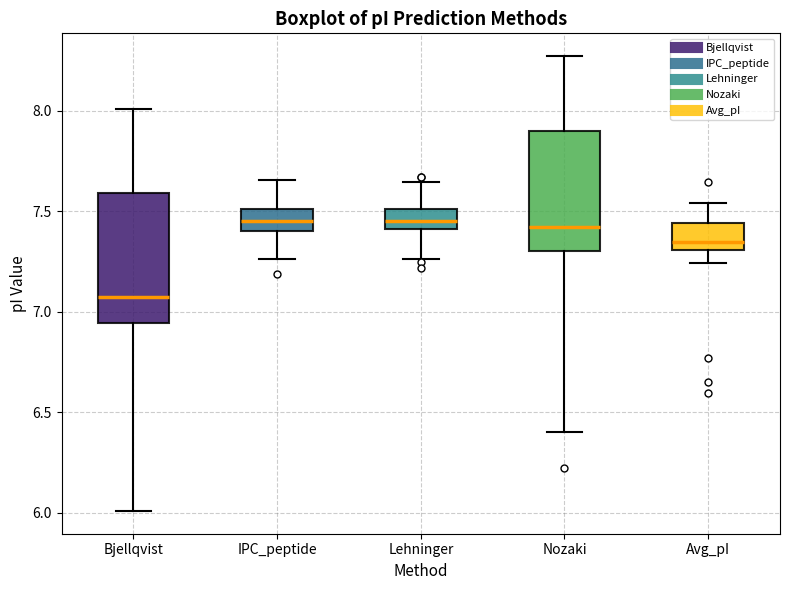

Where is the upper edge of the box for Bjellqvist on the y-axis? The values are not printed on the chart, so give them approximately, as read against the axis.

7.60